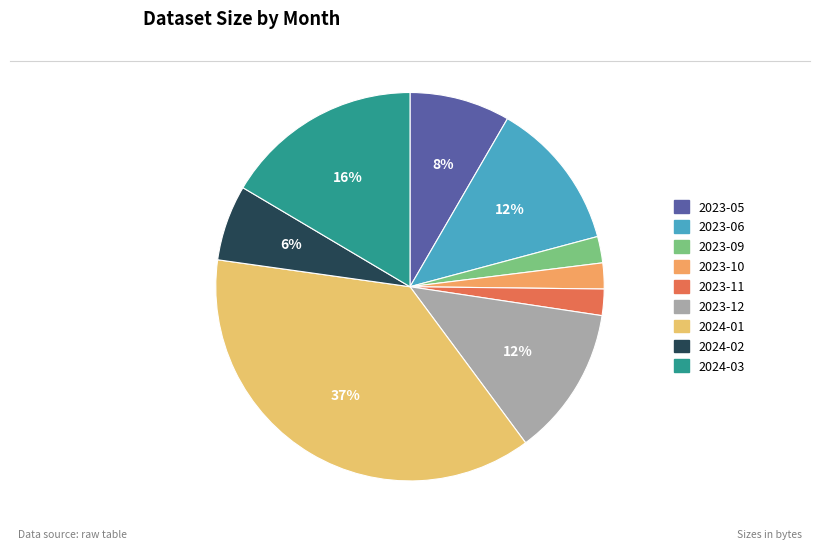

True or false: 2024-03 accounts for 9% of the total.

False